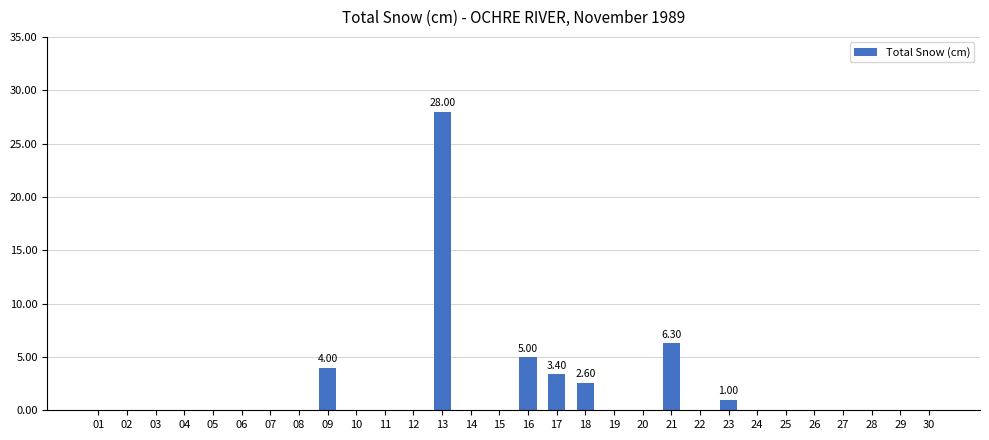

What is the sum of all values?

50.3